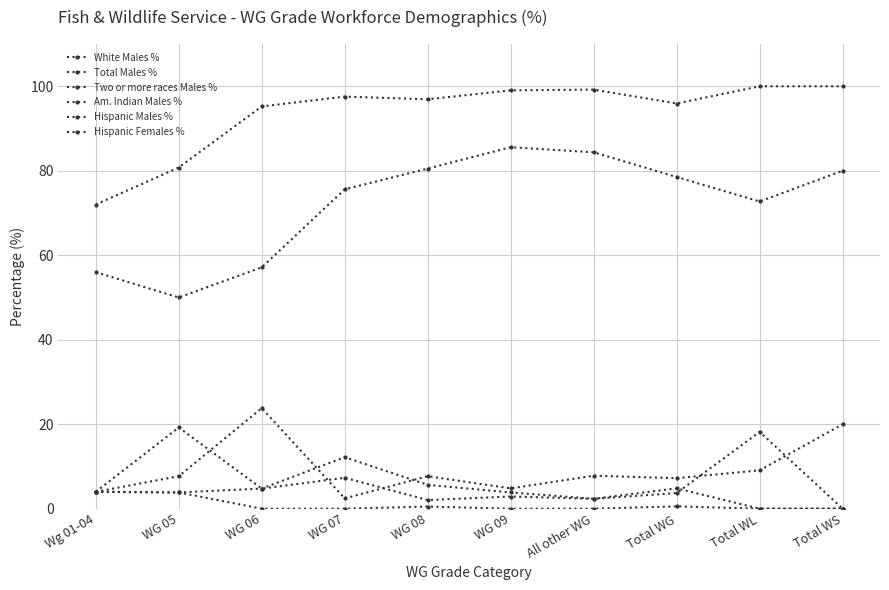

What is the sum of the Total Males % values at Total WL and WG 05?

180.8